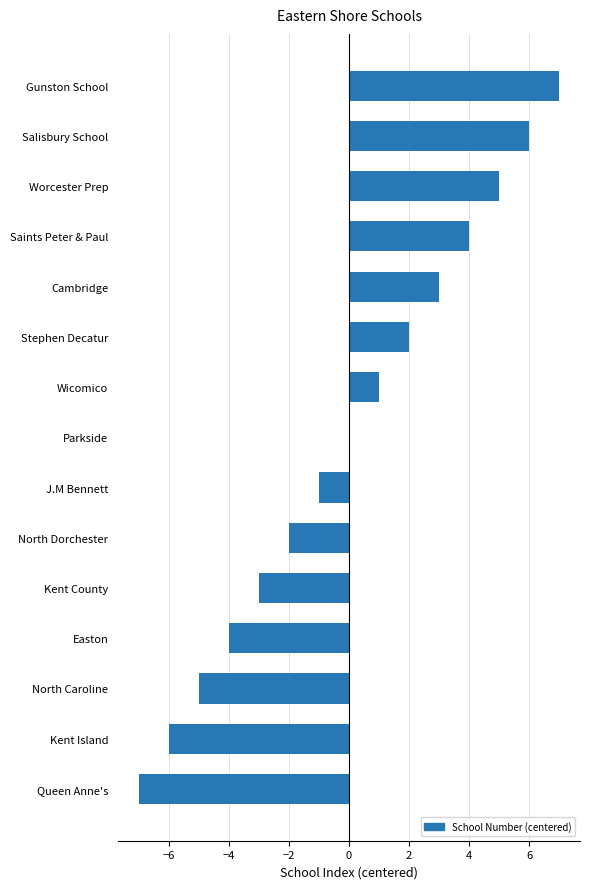

What is the change in value from Kent County to Saints Peter & Paul?

+7